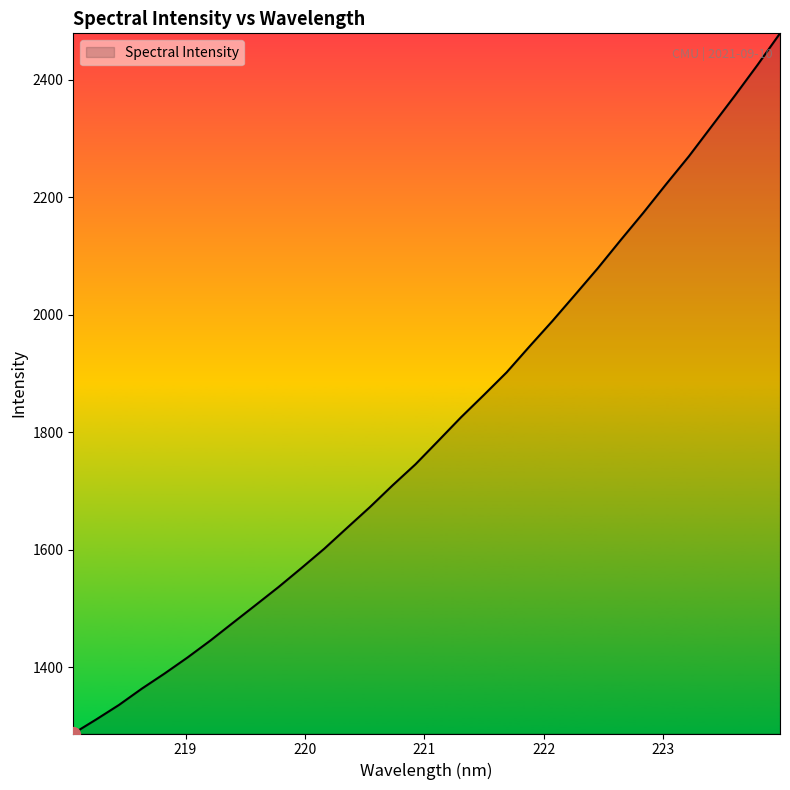

What is the greatest value displayed?

2479.0